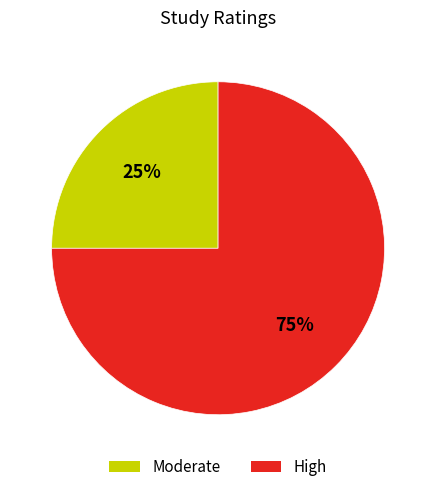

To the nearest percent, what percentage of the pie is High?

75%